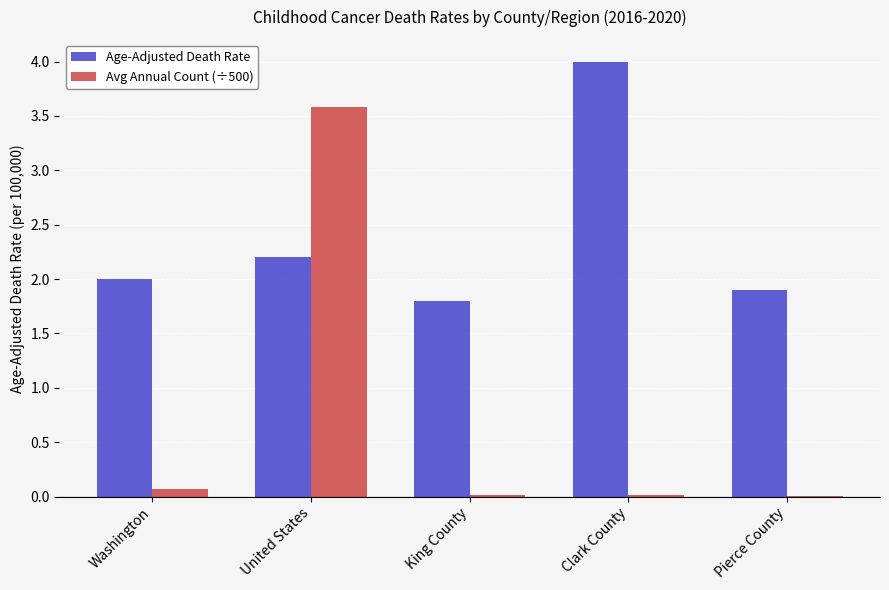

Are the bars horizontal?

No